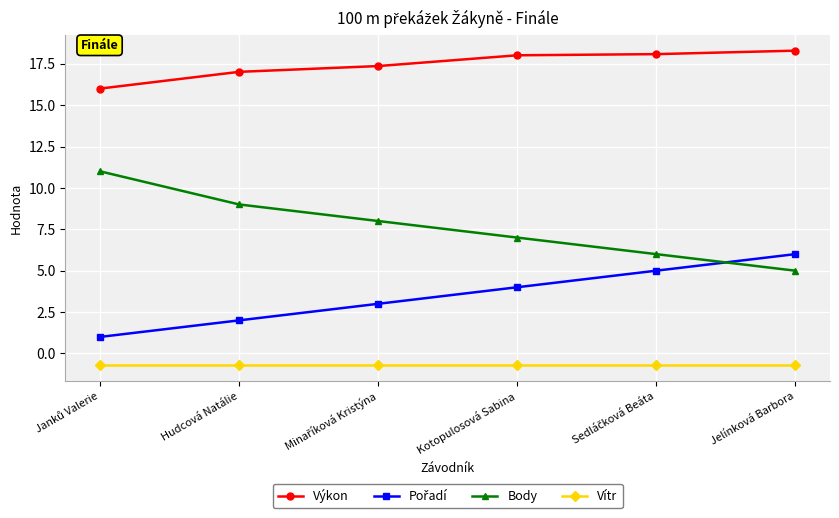

Does the chart display data point markers on the line(s)?

Yes